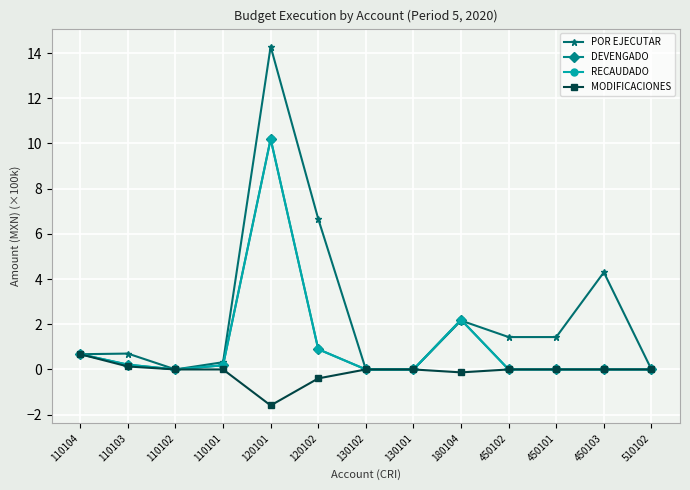

The DEVENGADO series shows 0.2 at 110101. True or false?

True